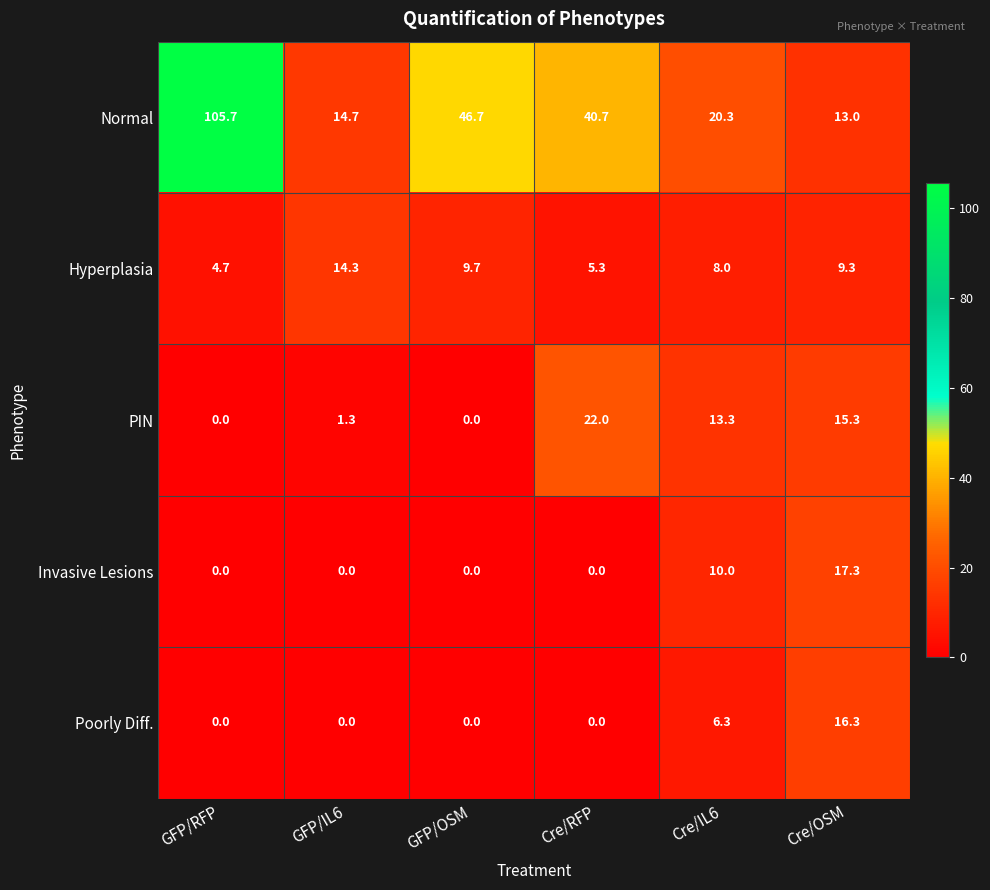

Which series has the largest range (max minus min)?

Normal